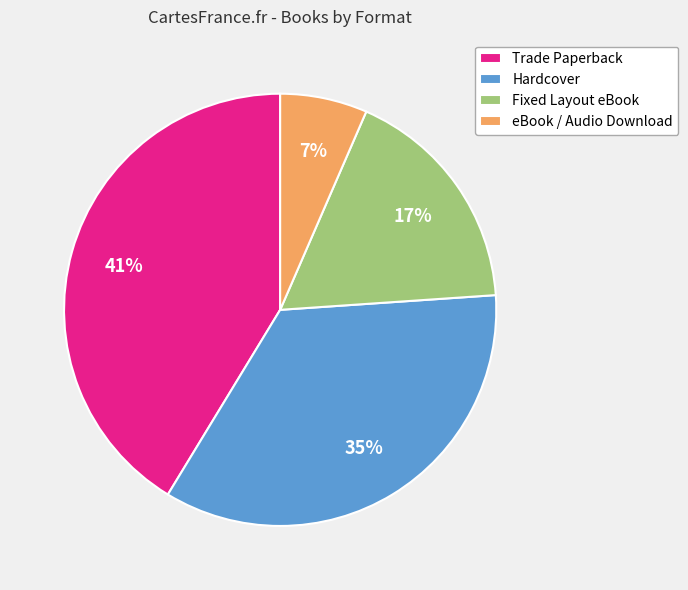

To the nearest percent, what is the combined percentage of Trade Paperback and Hardcover?

76%